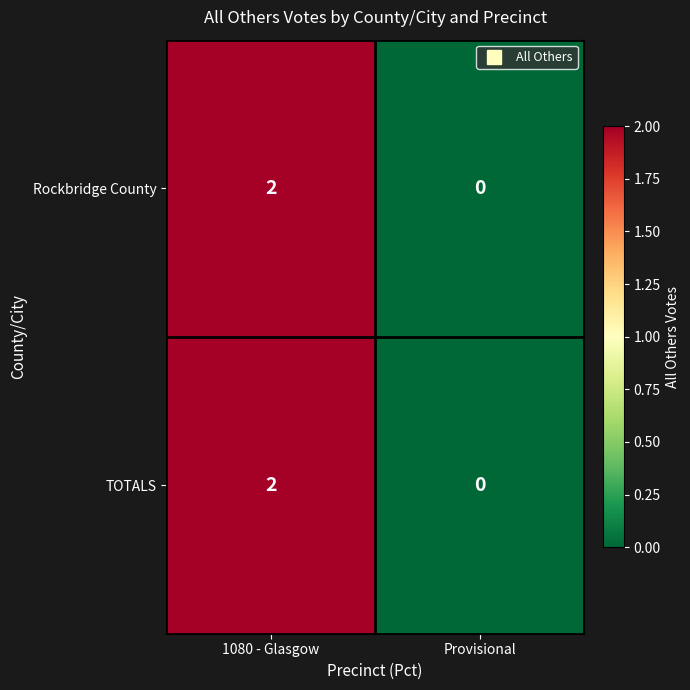

The Rockbridge County series shows 1 at Provisional. True or false?

False